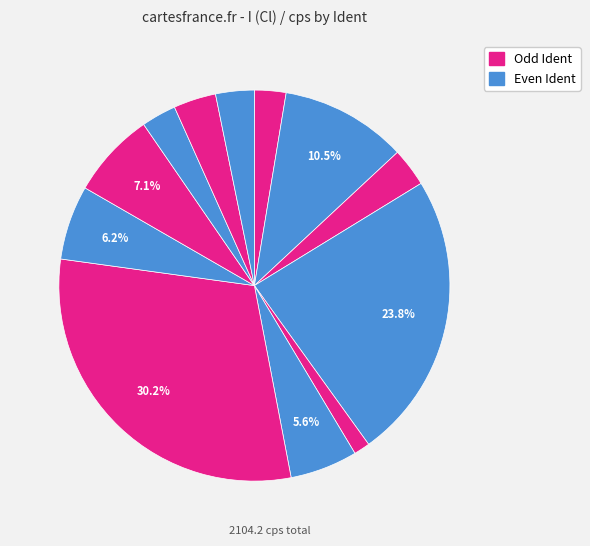

Rank the categories by value from highest to lowest.

7, 4, 2, 9, 8, 6, 11, 12, 3, 10, 1, 5